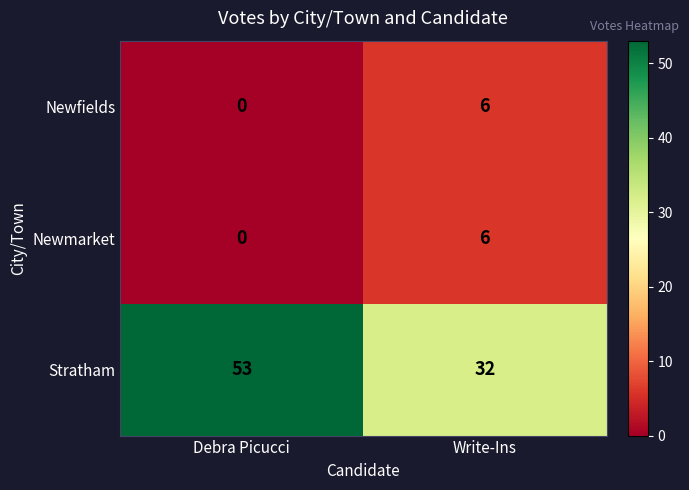

Rank the categories by Newfields value from lowest to highest.

Debra Picucci, Write-Ins